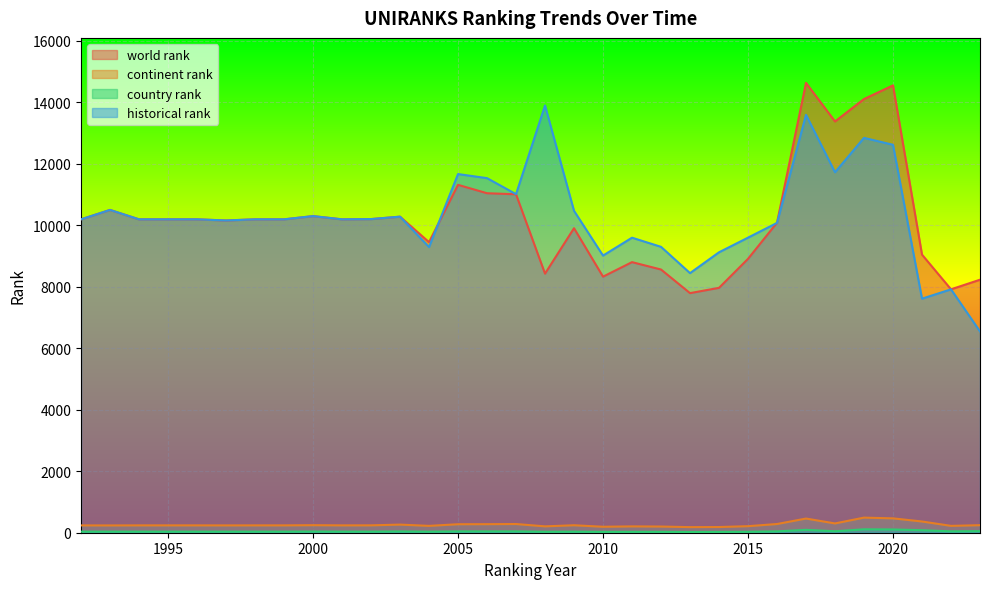

True or false: continent rank and country rank cross at least once.

False